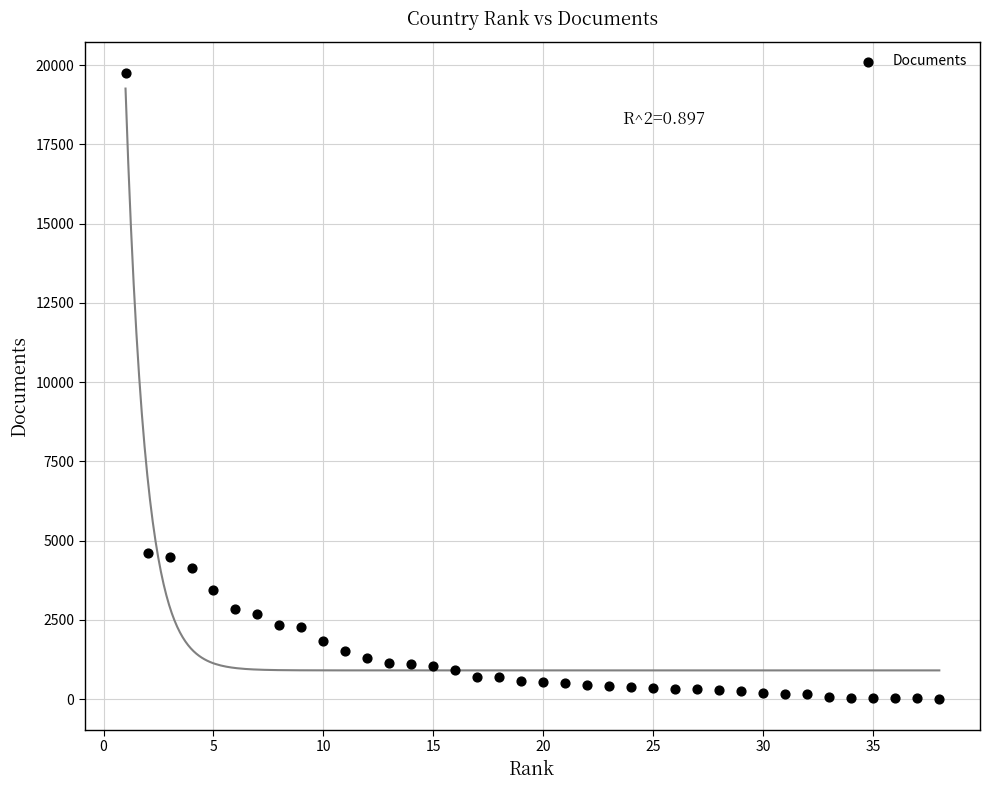

What is the range of X values (max minus min)?

37